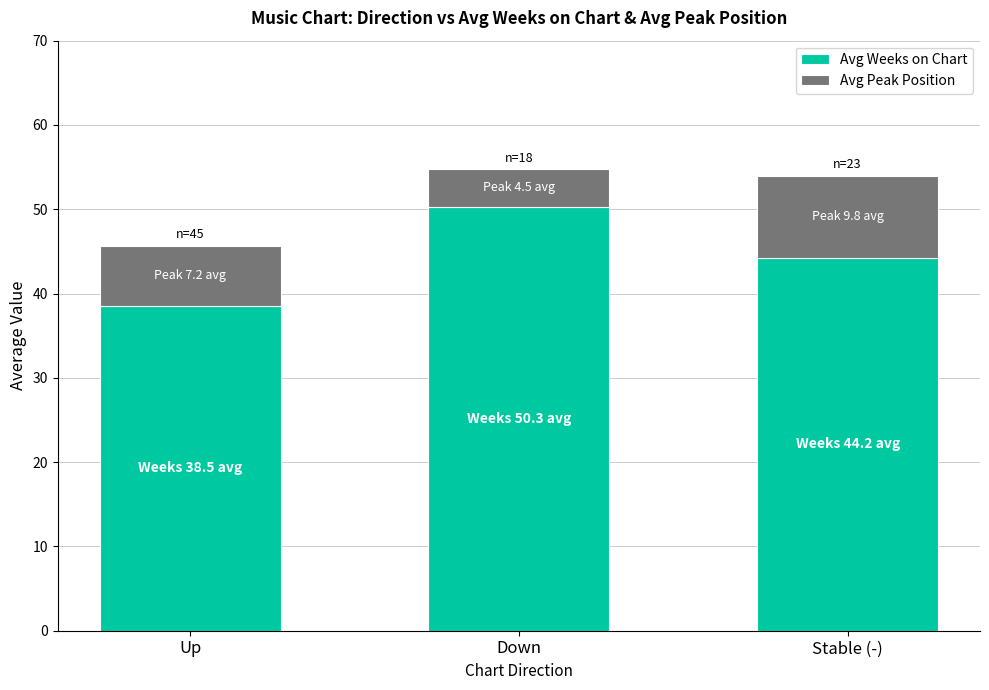

What is the total value across all series at Down?

54.8